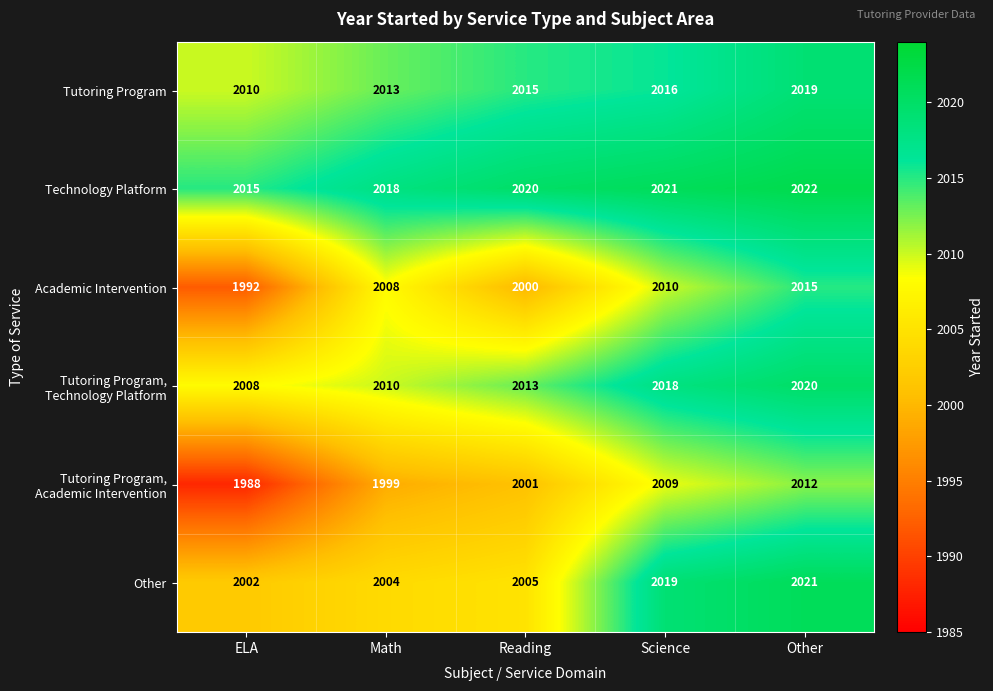

Rank the categories by Academic Intervention value from lowest to highest.

ELA, Reading, Math, Science, Other